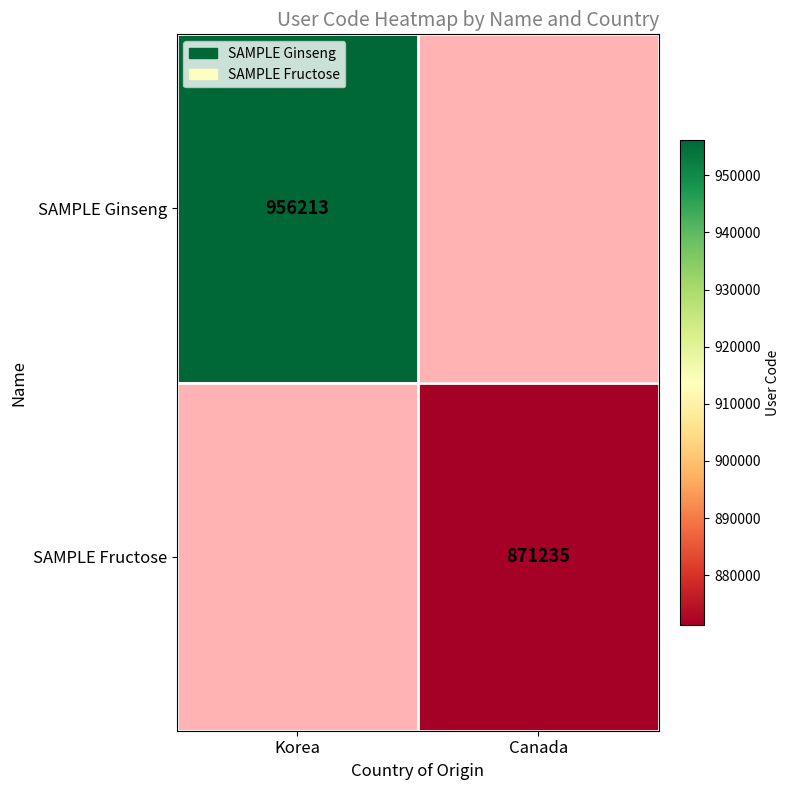

The value of SAMPLE Fructose at Canada is 871235. True or false?

True